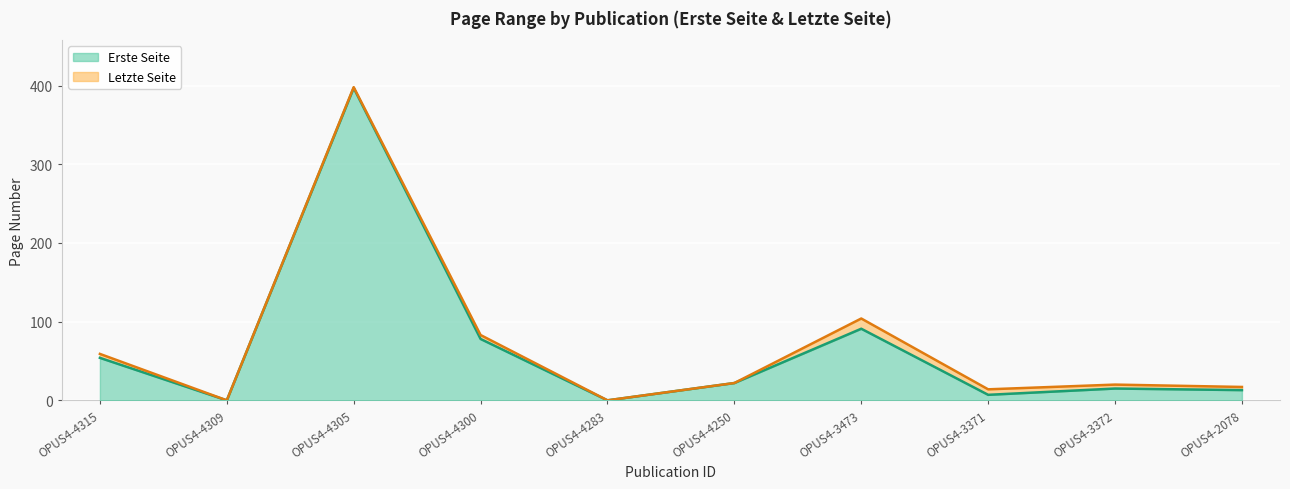

How many lines are shown in the chart?

2